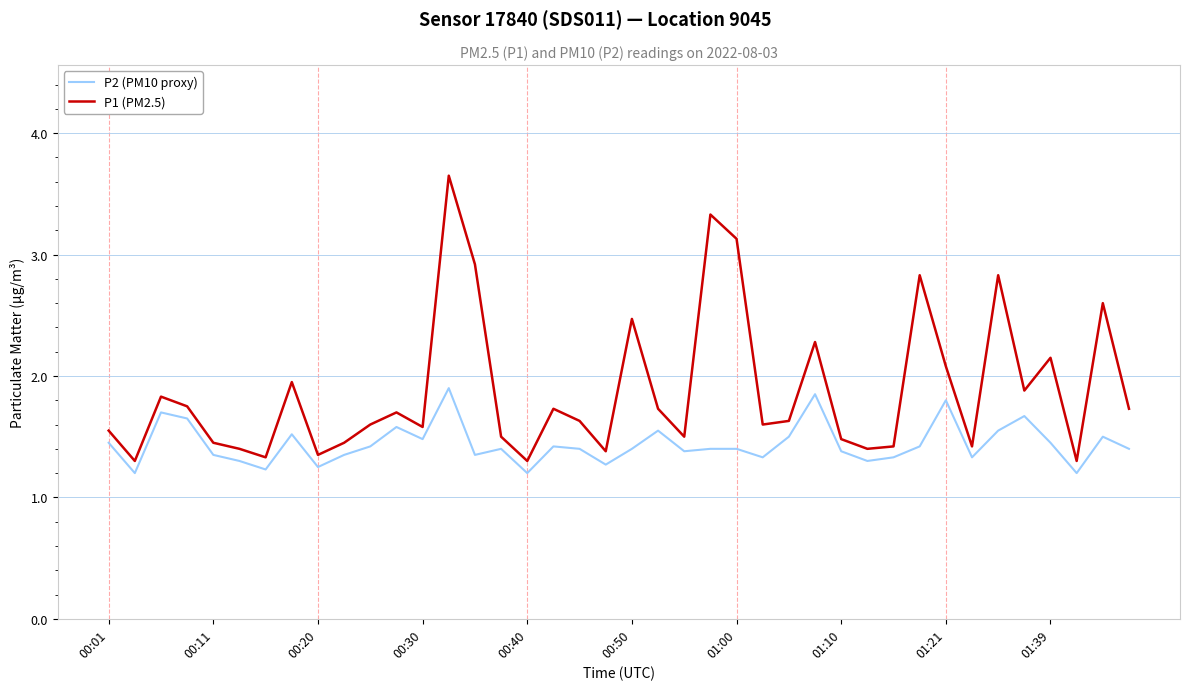

What is the minimum value for P1 (PM2.5)?

1.3